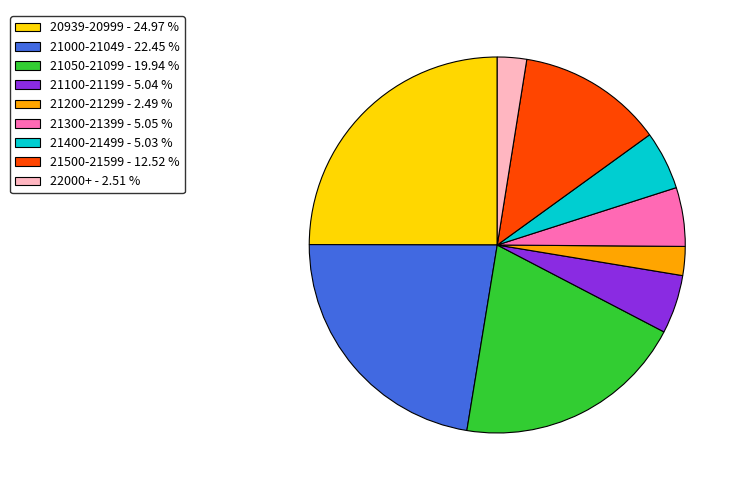

How many slices are in this pie chart?

9